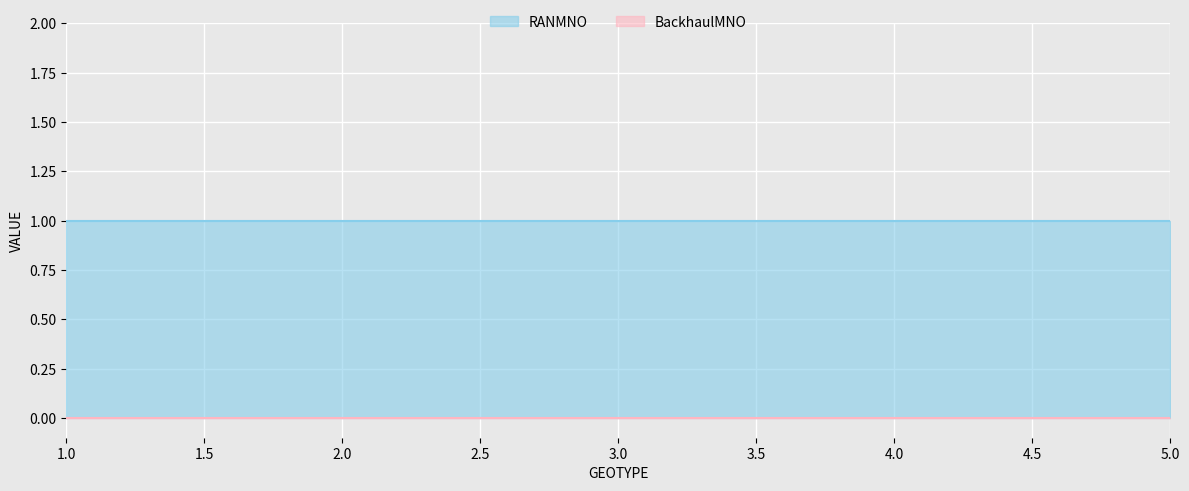

What is the total value across all series at 2?

1